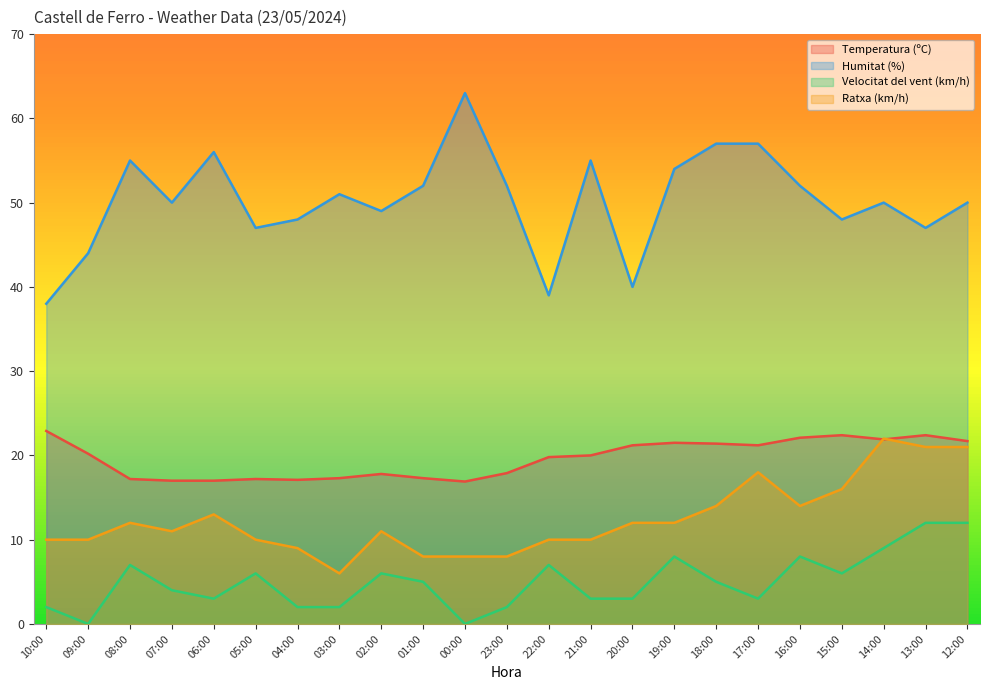

How many intersections are there between Temperatura (ºC) and Ratxa (km/h)?

2